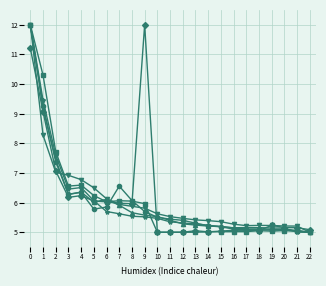

What is the minimum value shown in the chart?

5.0